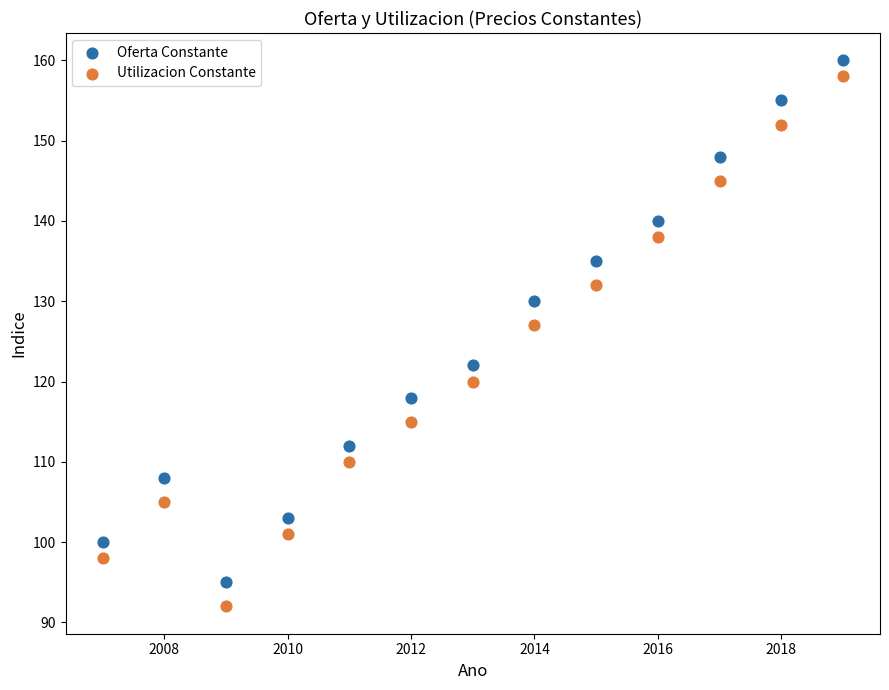

Across all series, what Y value is closest to 126?

127